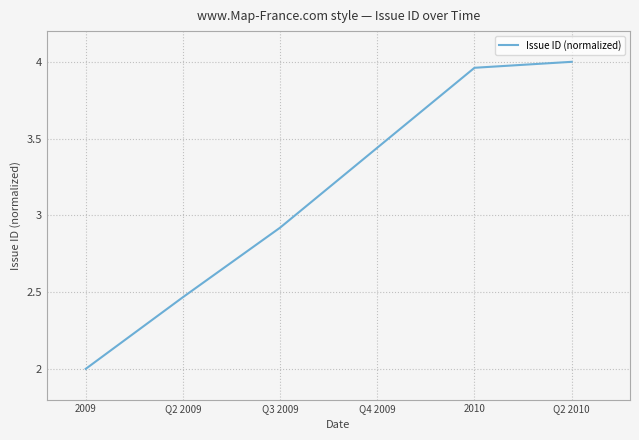

The value at Q3 2009 is 5.2. True or false?

False